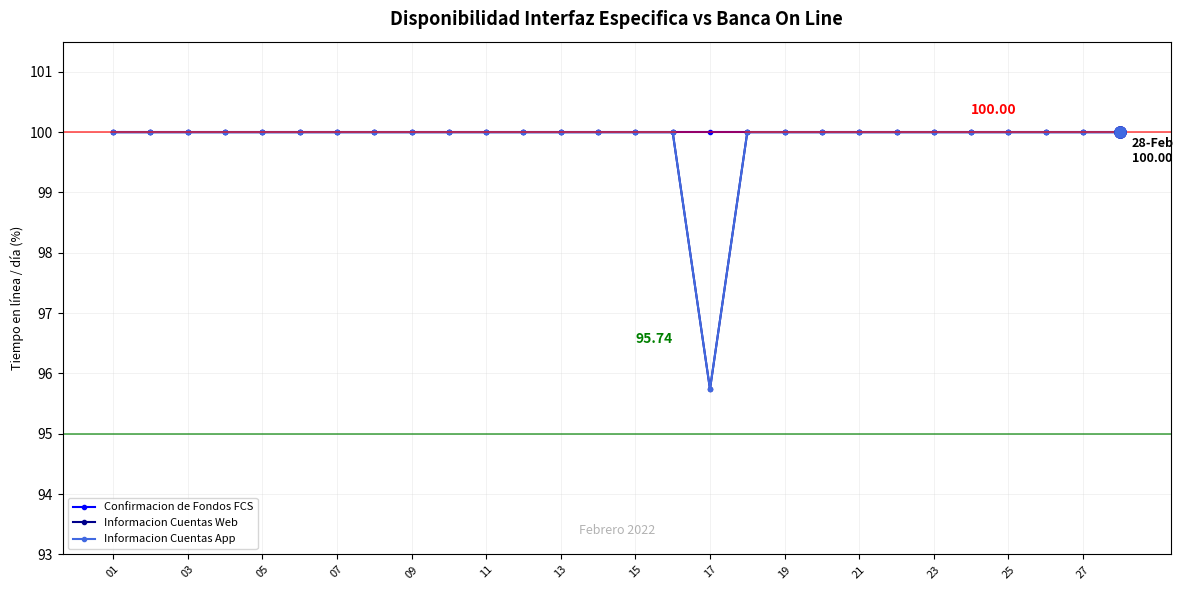

How many lines are shown in the chart?

3